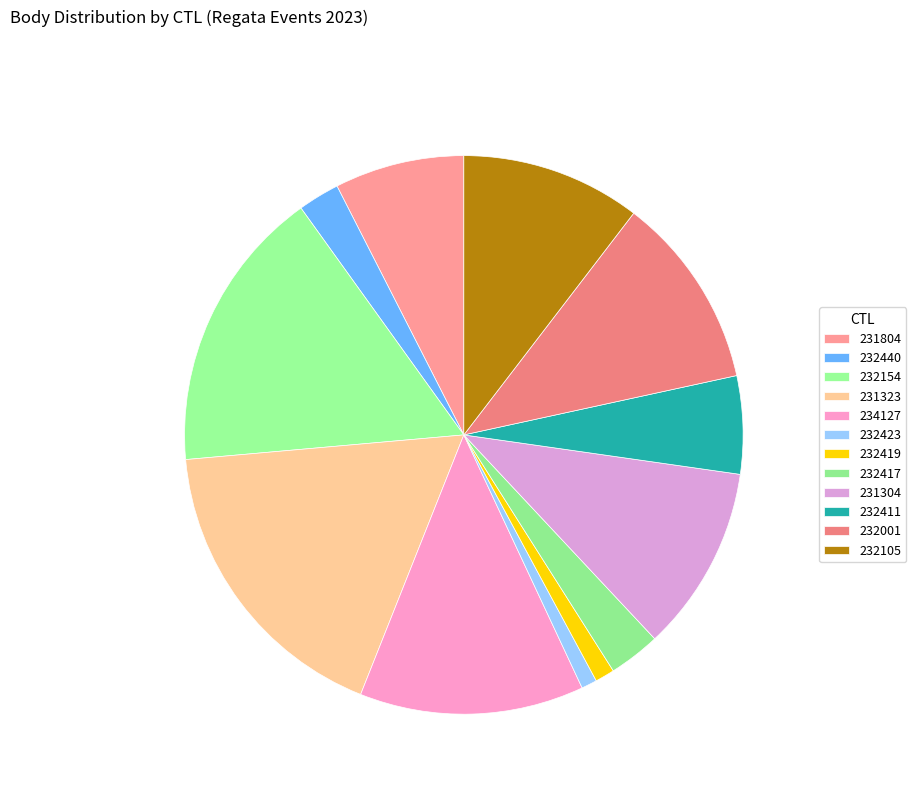

Which slice is the largest?

231323